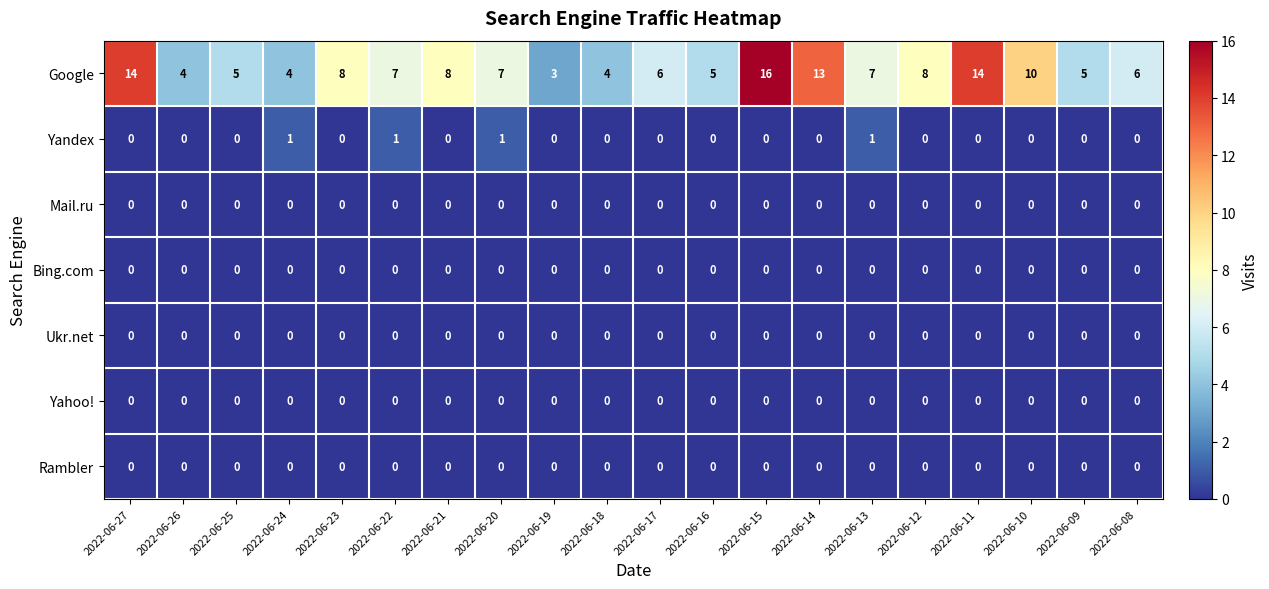

Which series has the largest range (max minus min)?

Google